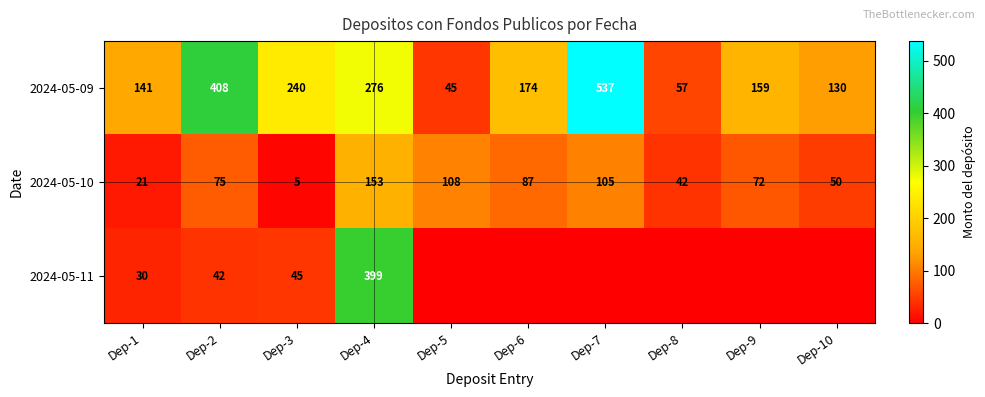

What is the difference between the highest and lowest values at Dep-7?

537